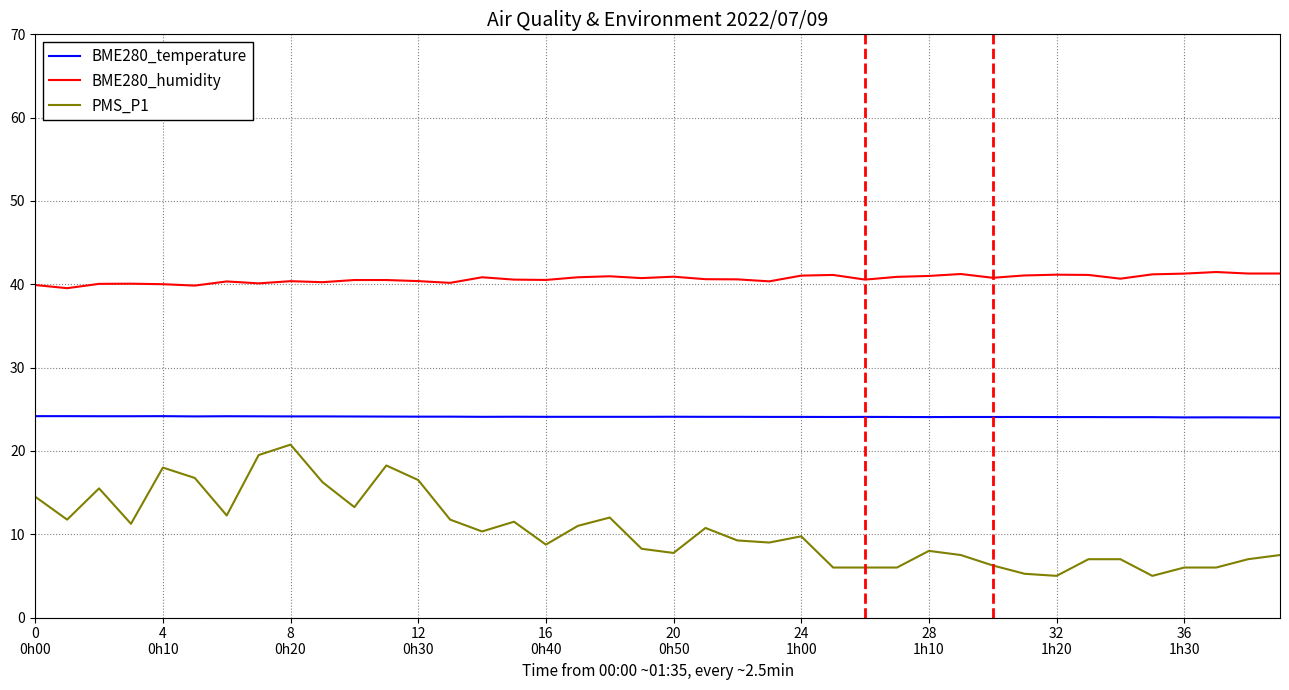

True or false: BME280_humidity and PMS_P1 cross at least once.

False